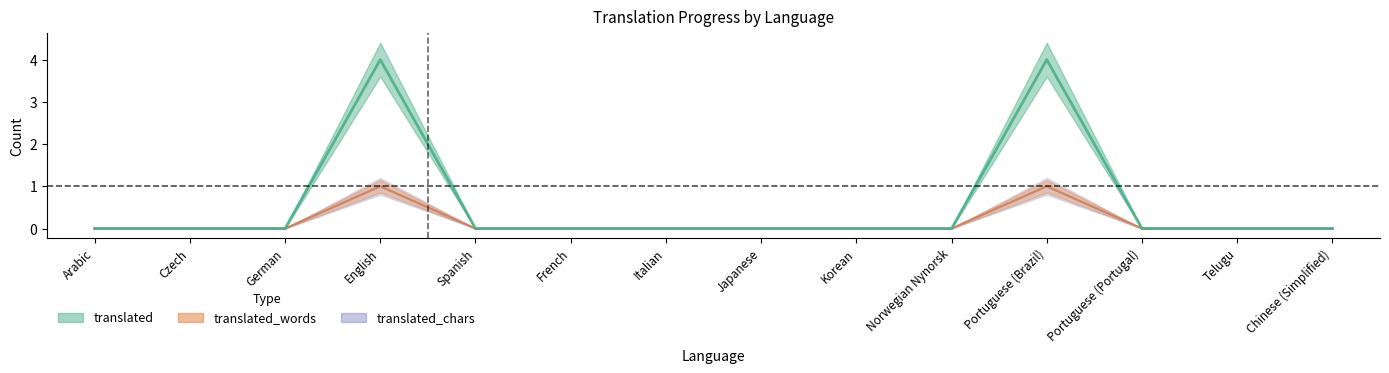

Is the value of translated at Korean greater than the value of translated_words at Czech?

No